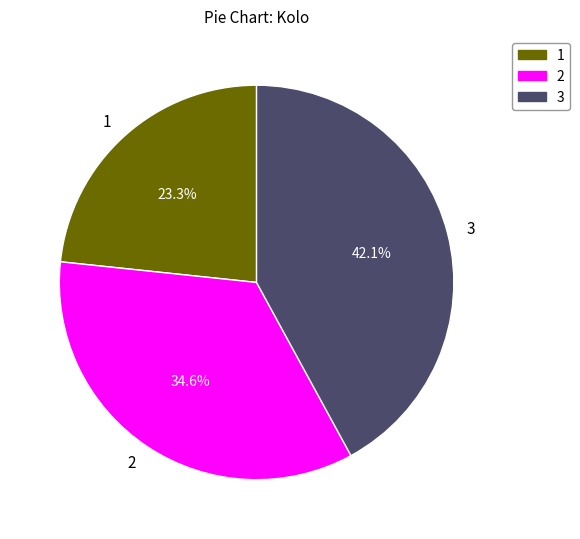

Between 3 and 1, which is larger?

3